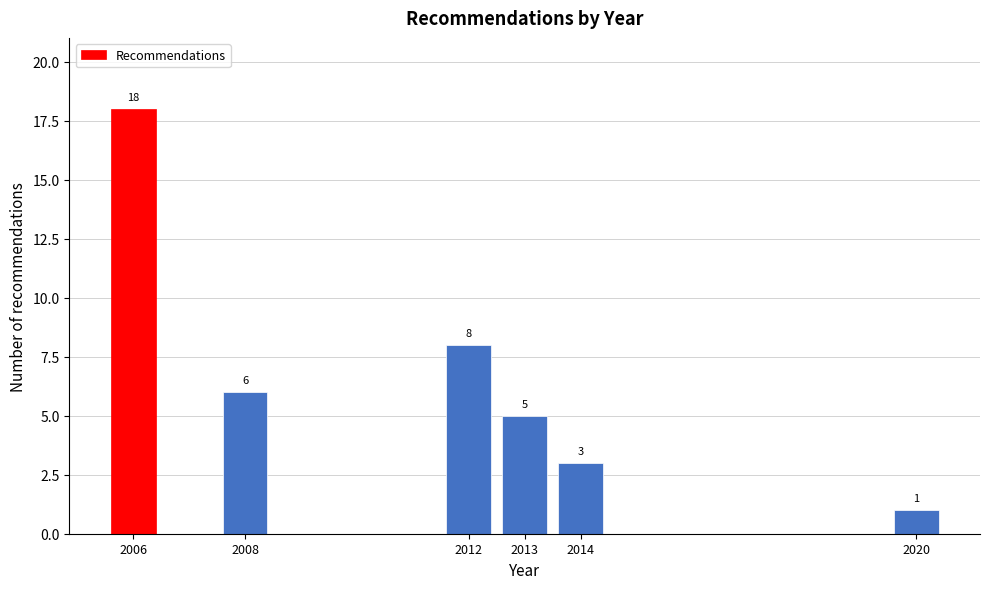

Reading left to right, list all the values displayed in this chart.

2006=18	2008=6	2012=8	2013=5	2014=3	2020=1